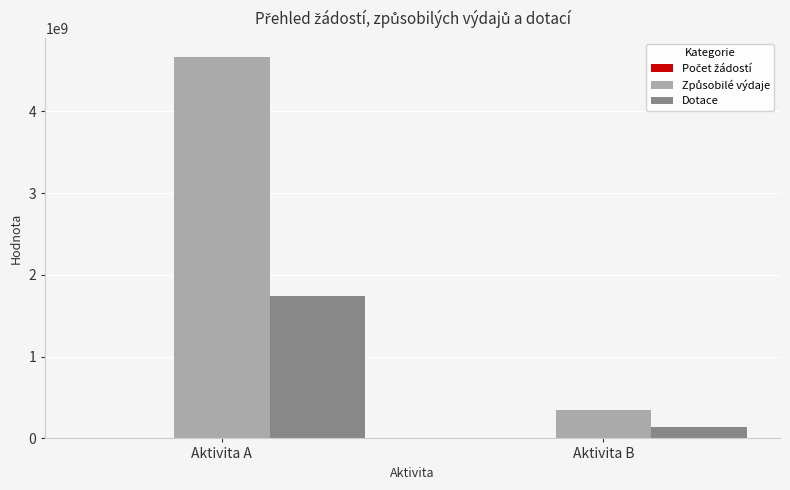

Is it true that Dotace equals 2795636947 at Aktivita A?

False